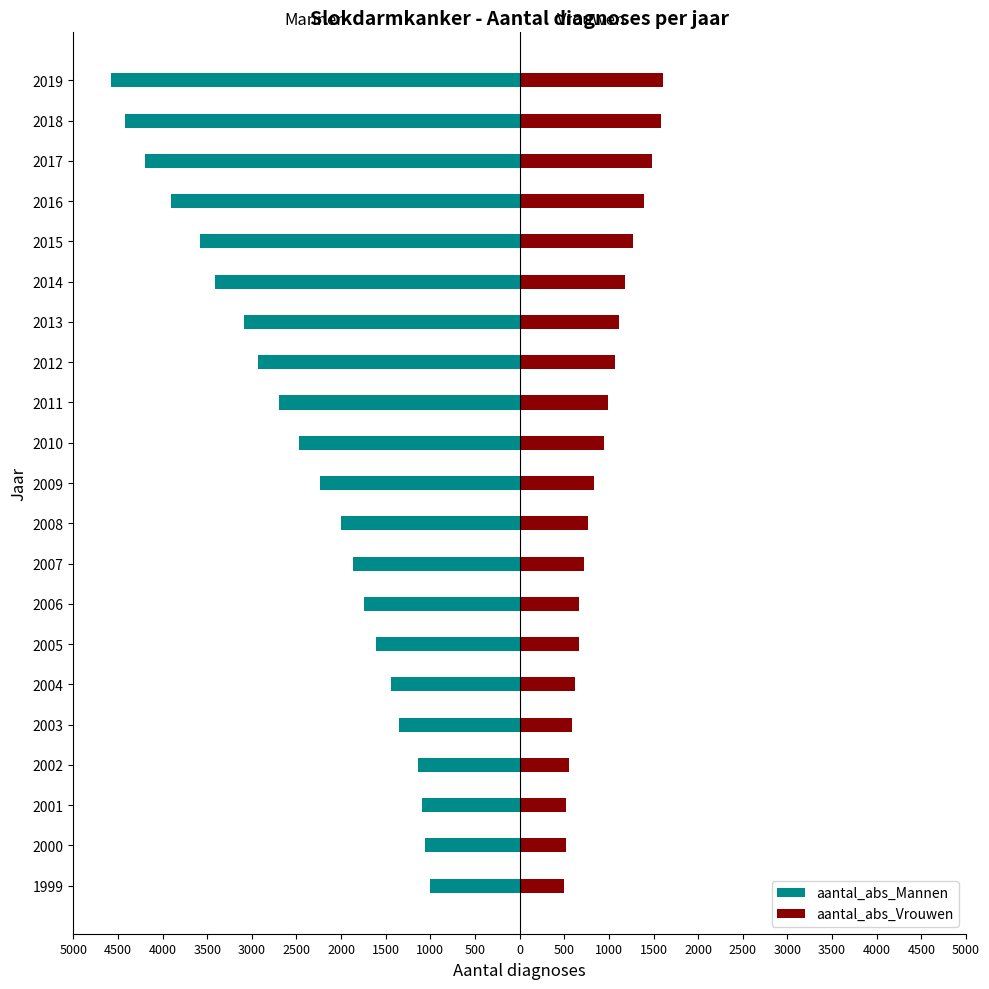

Between 2011 and 2013, which series saw the biggest shift?

aantal_abs_Mannen